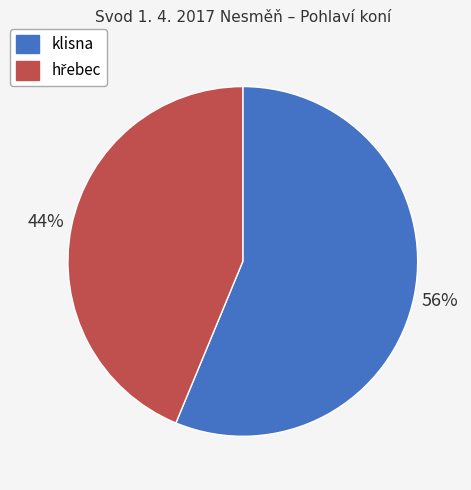

Does any single category account for the majority?

Yes